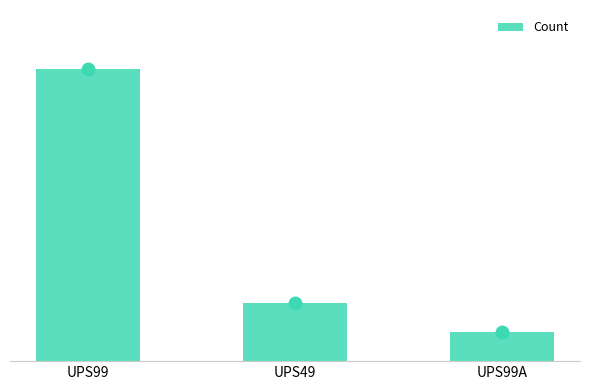

Between UPS99 and UPS99A, which is larger?

UPS99